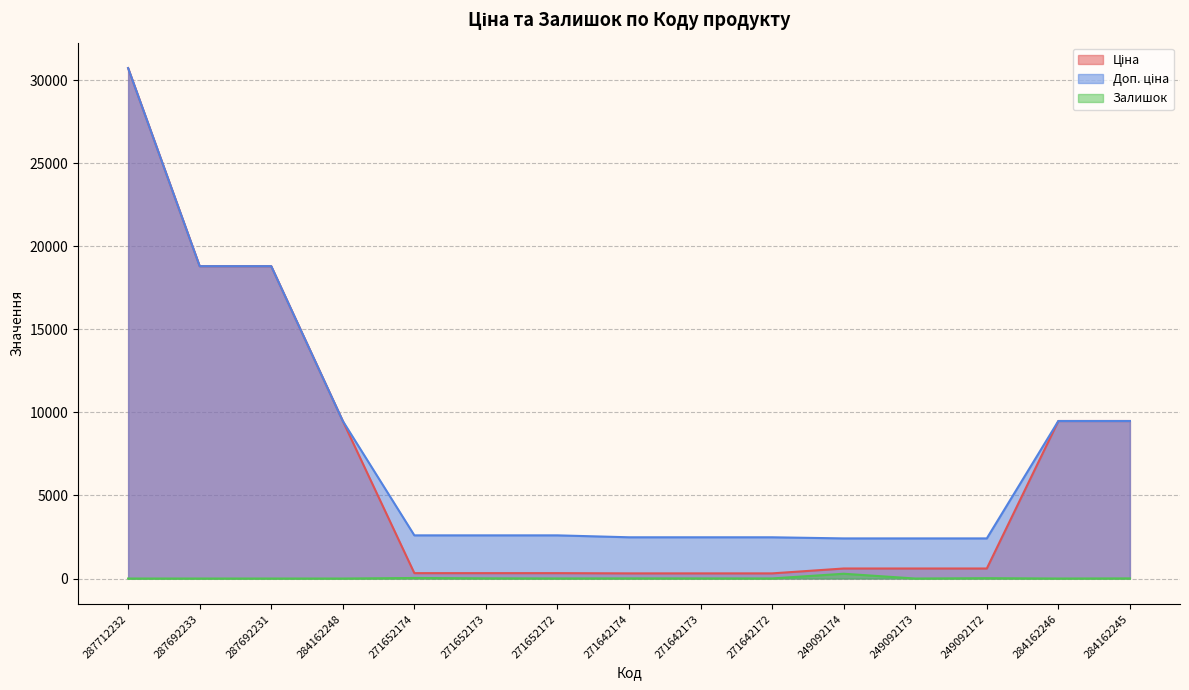

At which label is Ціна closest to 15513?

287692233